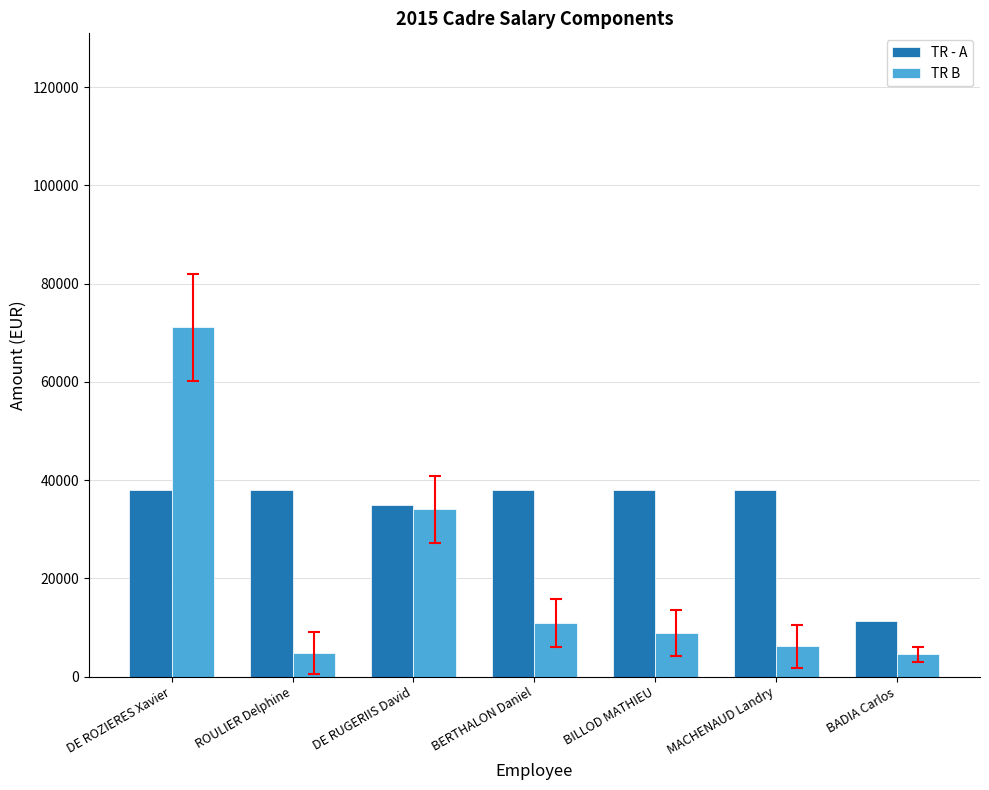

The TR - A series shows 38040.0 at BERTHALON Daniel. True or false?

True